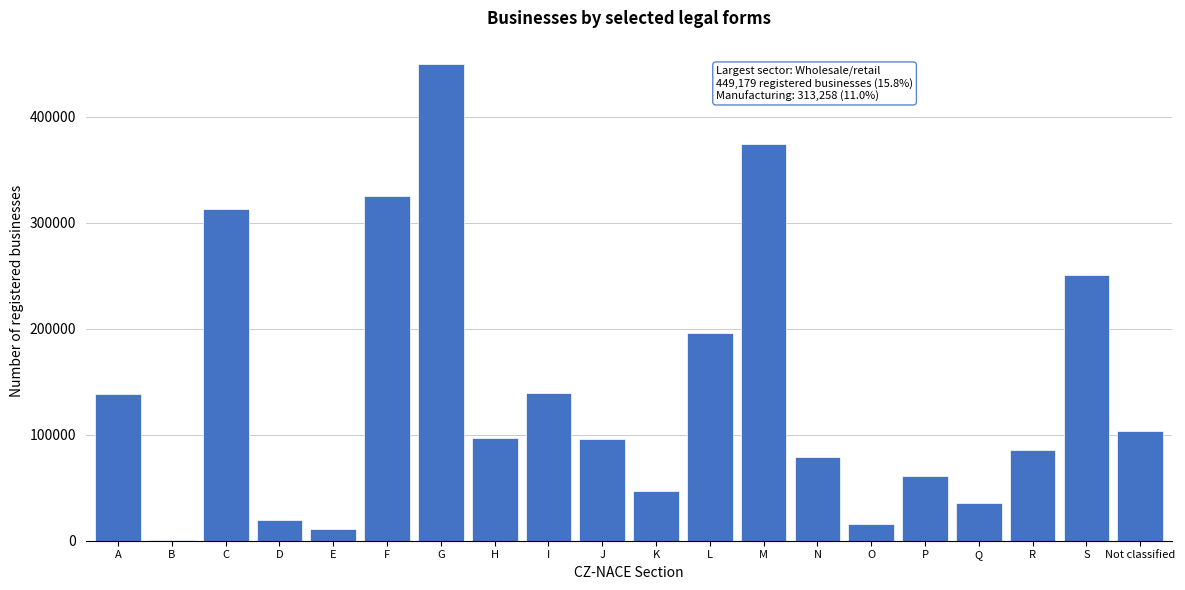

What is the change in value from F to P?

-264770